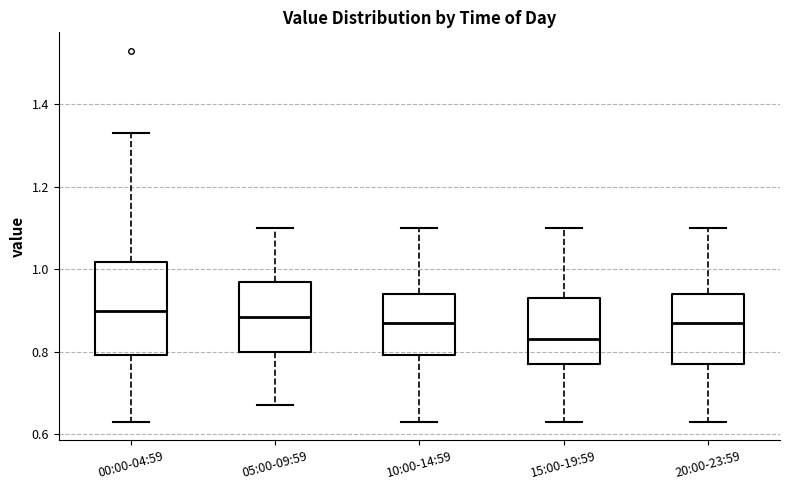

Which box has the lowest median line?

15:00-19:59